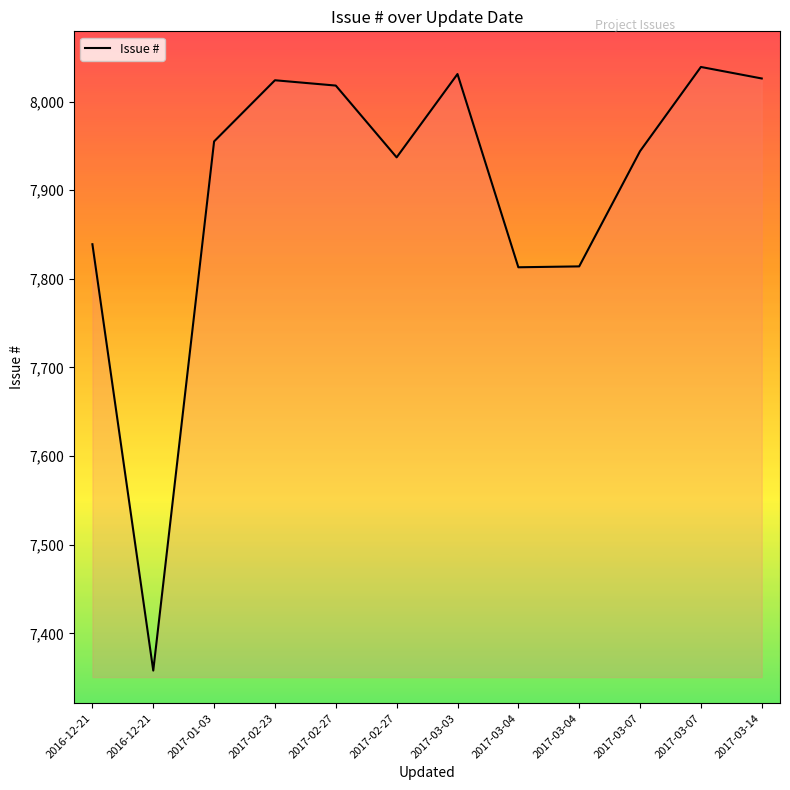

How many lines are shown in the chart?

1